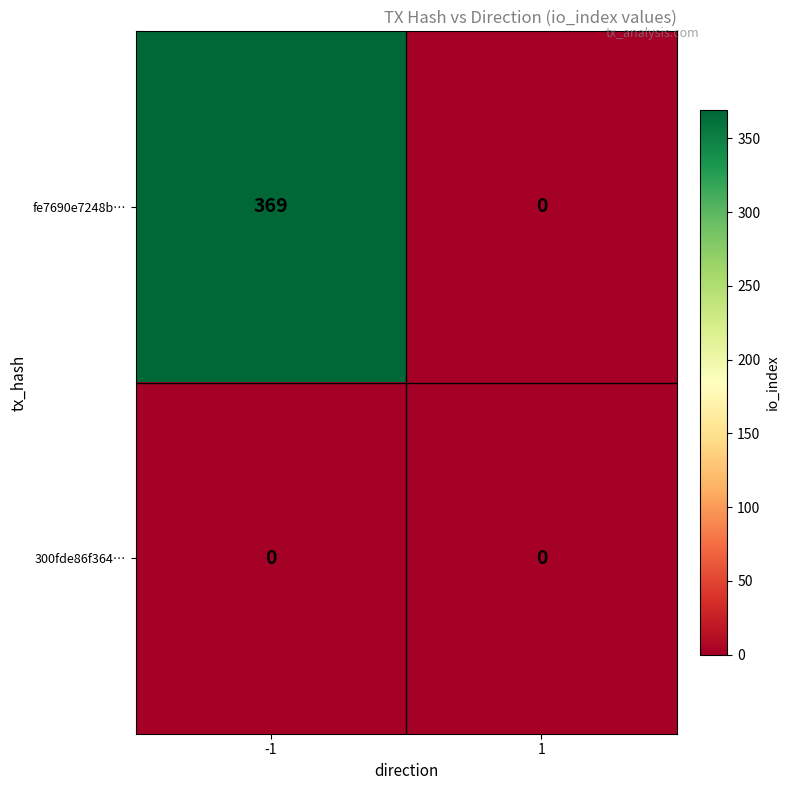

The value of 300fde86f364… at 1 is 0. True or false?

True